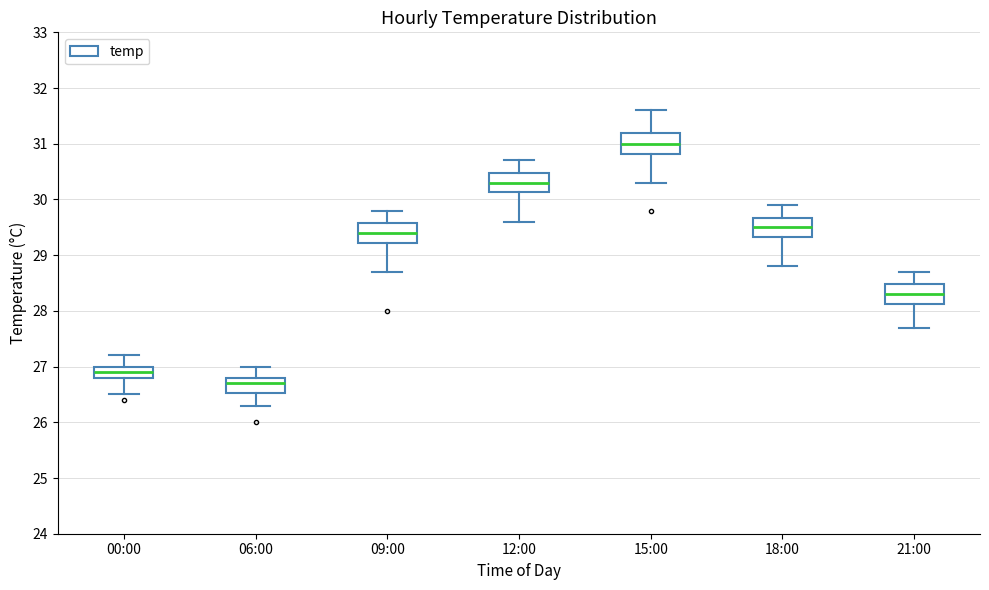

Reading left to right, read every box against the y-axis: the position of its median line, the range the box covers, and the ends of its whiskers. The values are not printed on the chart, so give them approximately, as read against the axis.

00:00: median 26.9, box 26.8 to 27.0, whiskers 26.5 to 27.2
06:00: median 26.7, box 26.5 to 26.8, whiskers 26.3 to 27.0
09:00: median 29.4, box 29.2 to 29.6, whiskers 28.7 to 29.8
12:00: median 30.3, box 30.1 to 30.5, whiskers 29.6 to 30.7
15:00: median 31.0, box 30.8 to 31.2, whiskers 30.3 to 31.6
18:00: median 29.5, box 29.3 to 29.7, whiskers 28.8 to 29.9
21:00: median 28.3, box 28.1 to 28.5, whiskers 27.7 to 28.7